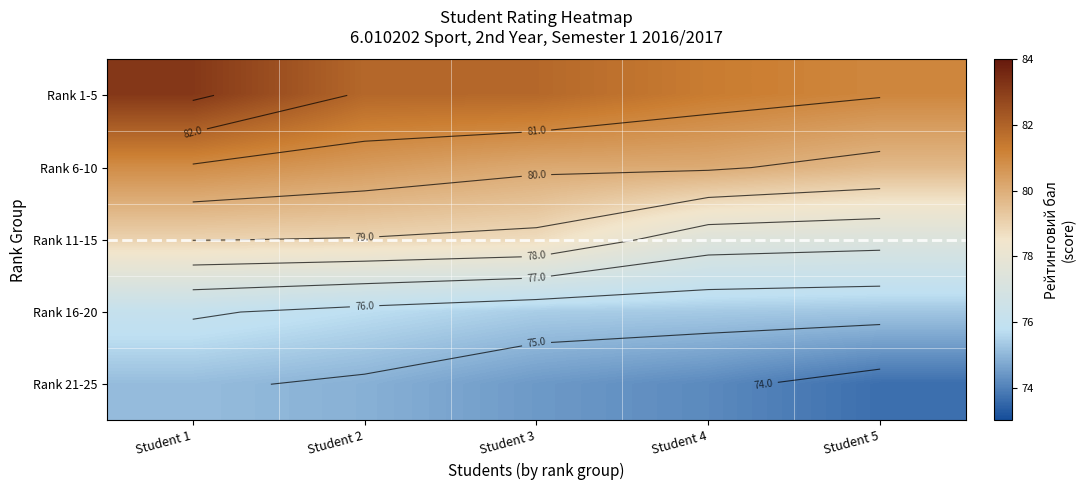

What is the difference between the highest and lowest values at Student 5?

7.4